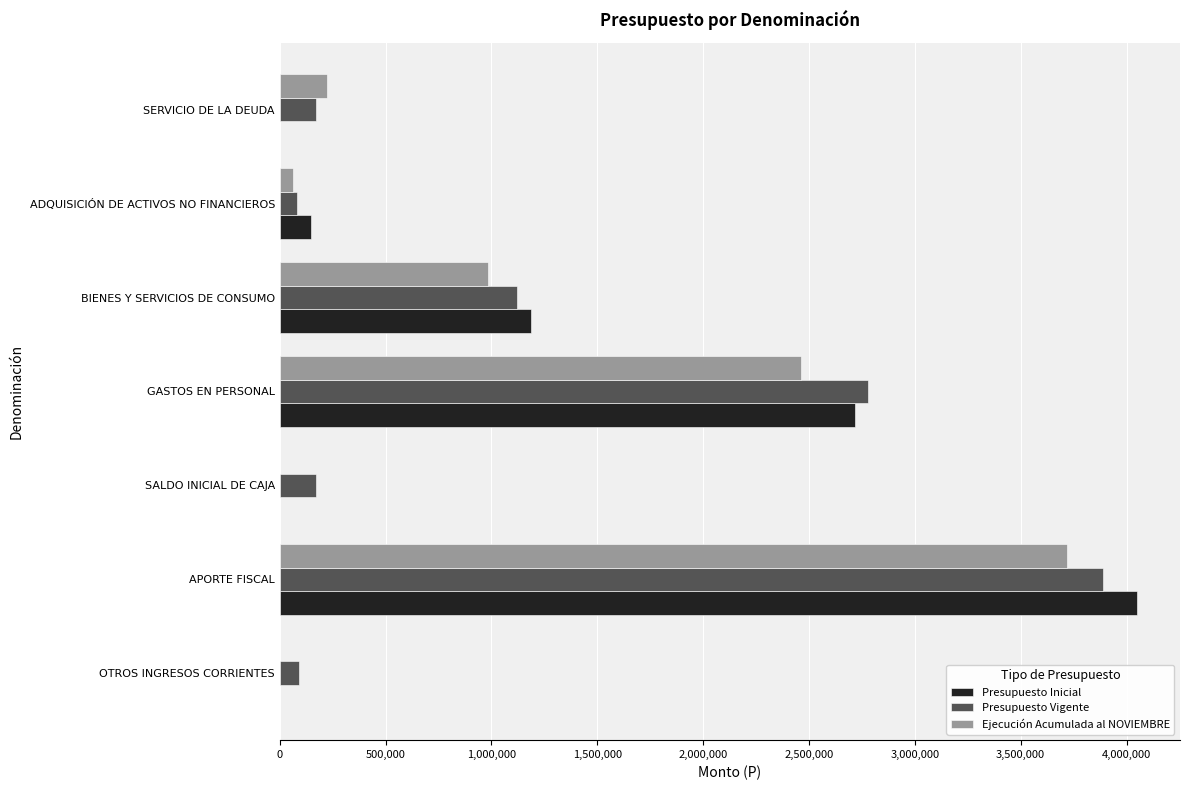

True or false: Ejecución Acumulada al NOVIEMBRE has a value of 2464395 at GASTOS EN PERSONAL.

True